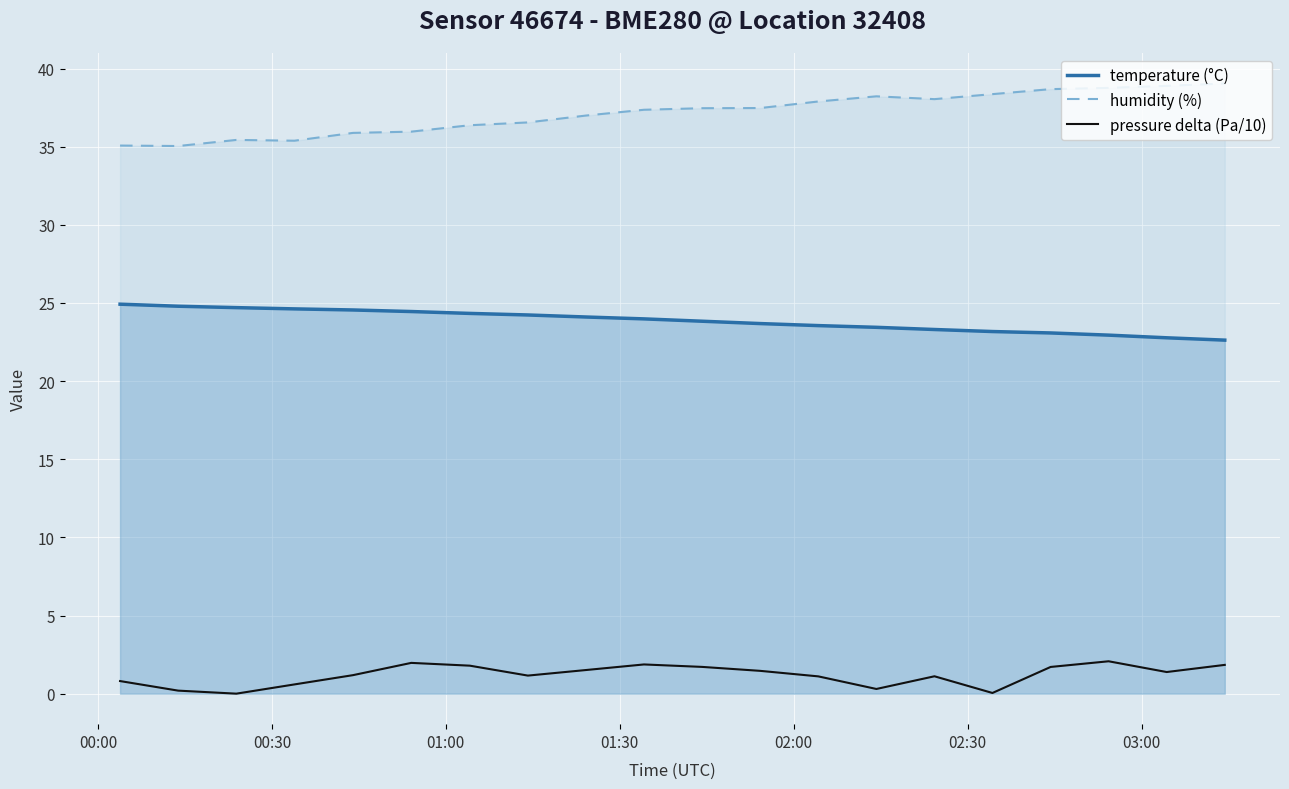

In humidity (%), how many points are higher than both neighbors (excluding endpoints)?

2